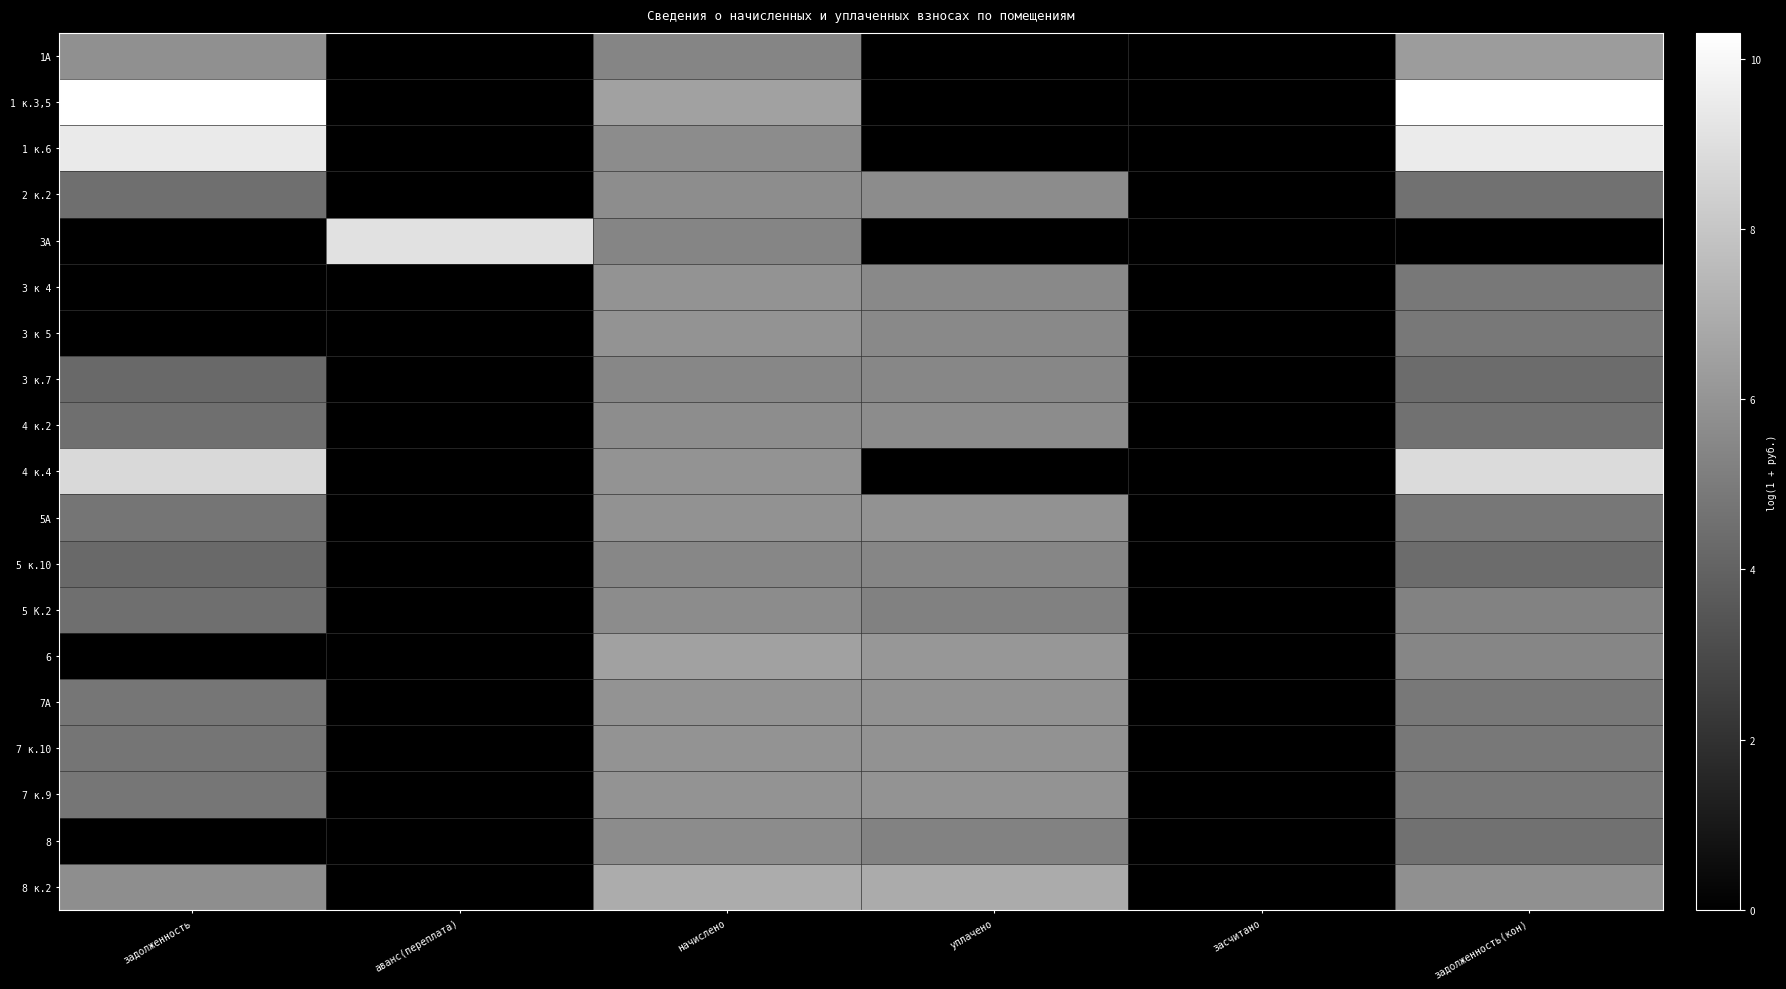

Rank the series by their maximum value, from highest to lowest.

1 к.3,5, 1 к.6, 3А, 4 к.4, 8 к.2, 6, 1А, 7 к.9, 3 к 4, 7А, 7 к.10, 3 к 5, 5А, 2 к.2, 4 к.2, 5 К.2, 8, 3 к.7, 5 к.10